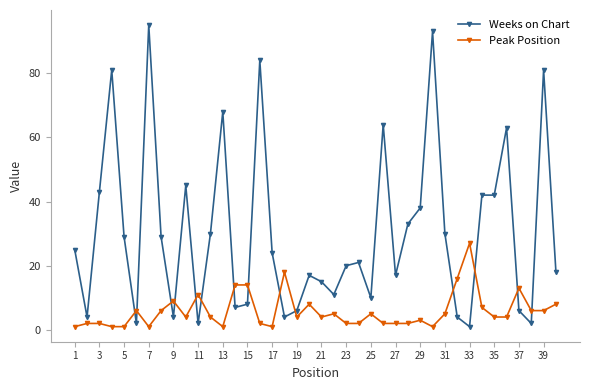

Which series has the largest total across all categories?

Weeks on Chart